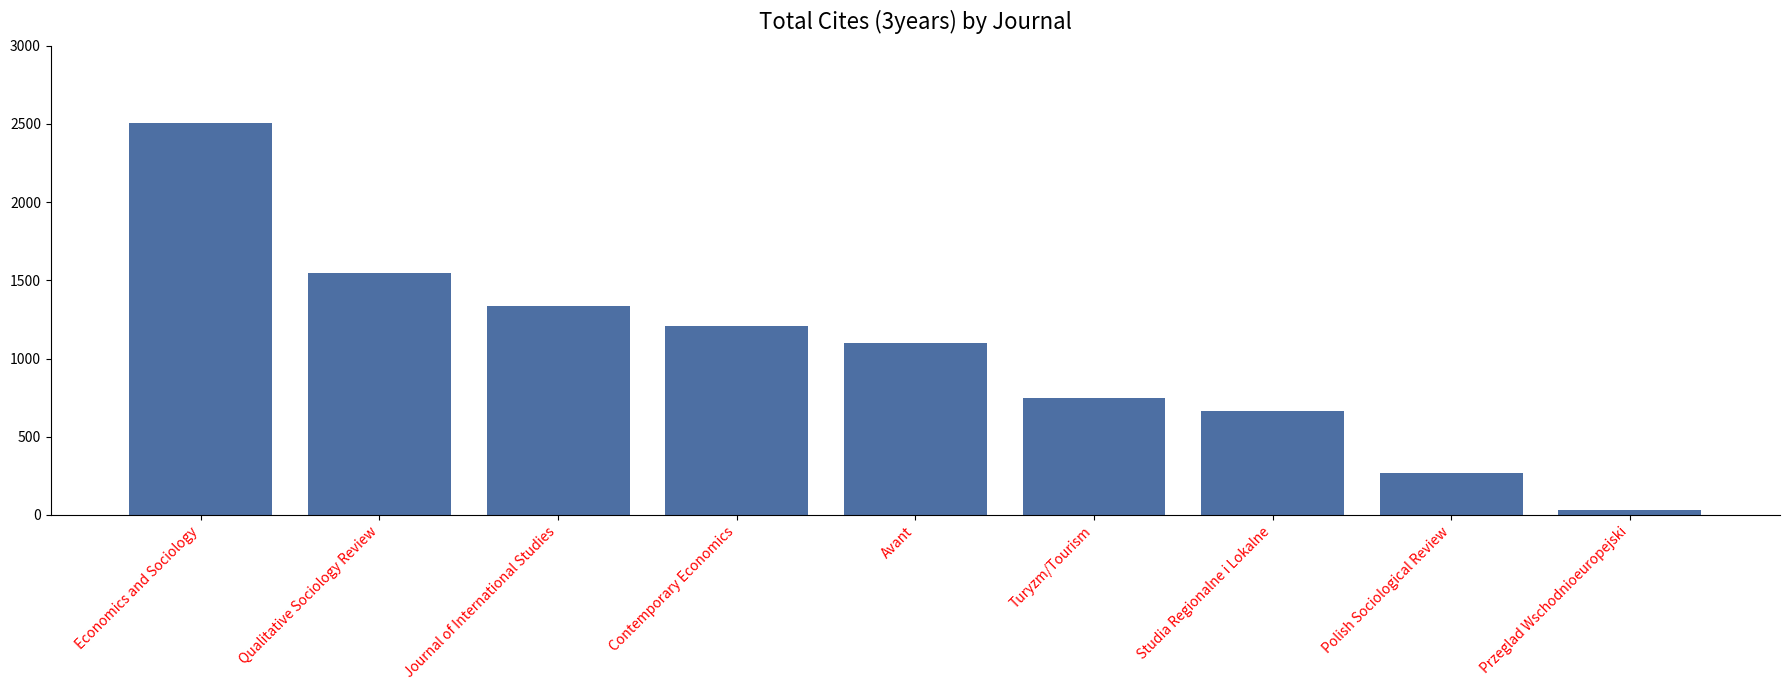

Between Qualitative Sociology Review and Przeglad Wschodnioeuropejski, which is larger?

Qualitative Sociology Review